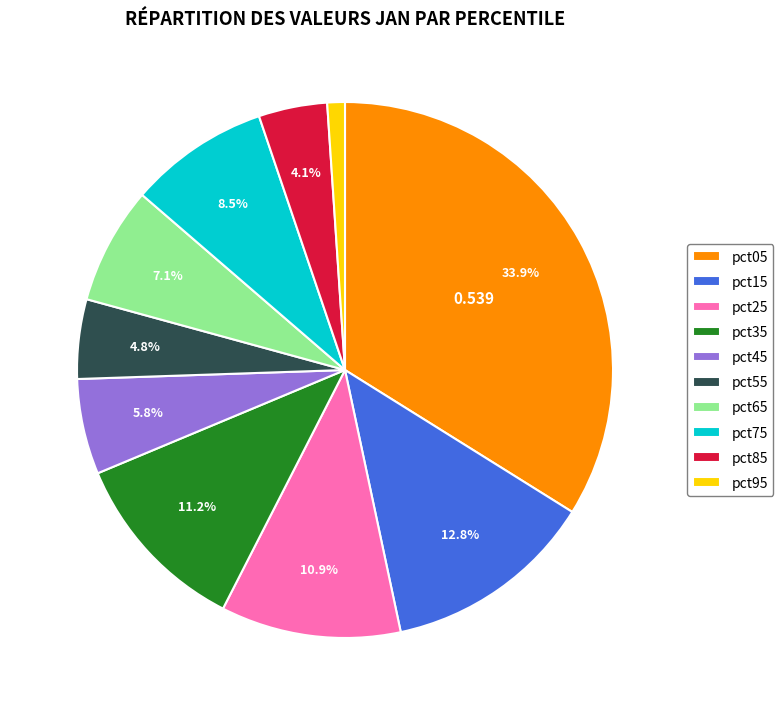

How many segments does this pie chart have?

10